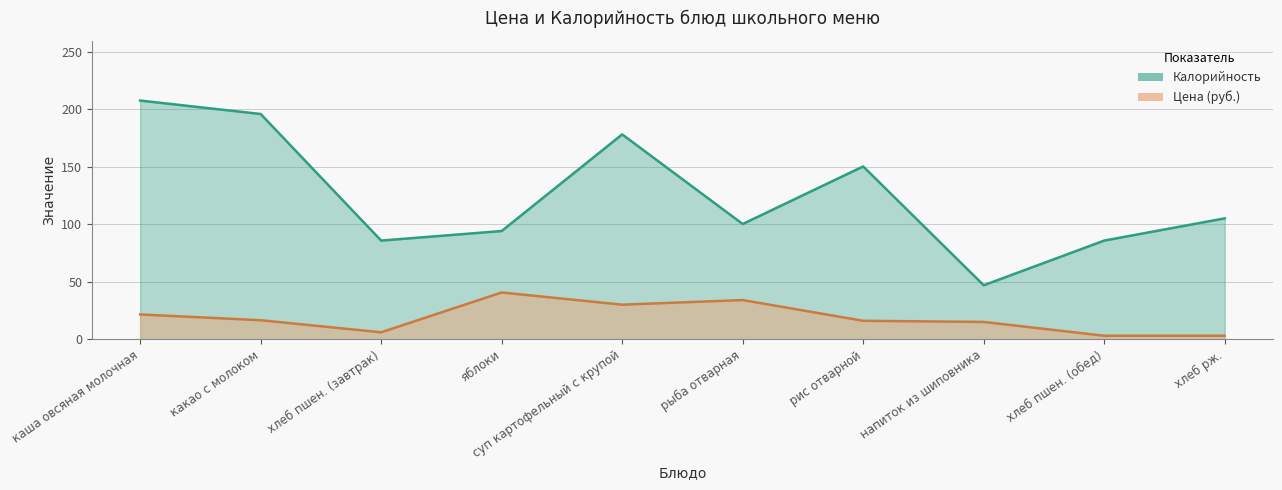

How many data points in Калорийность are less than 105?

5